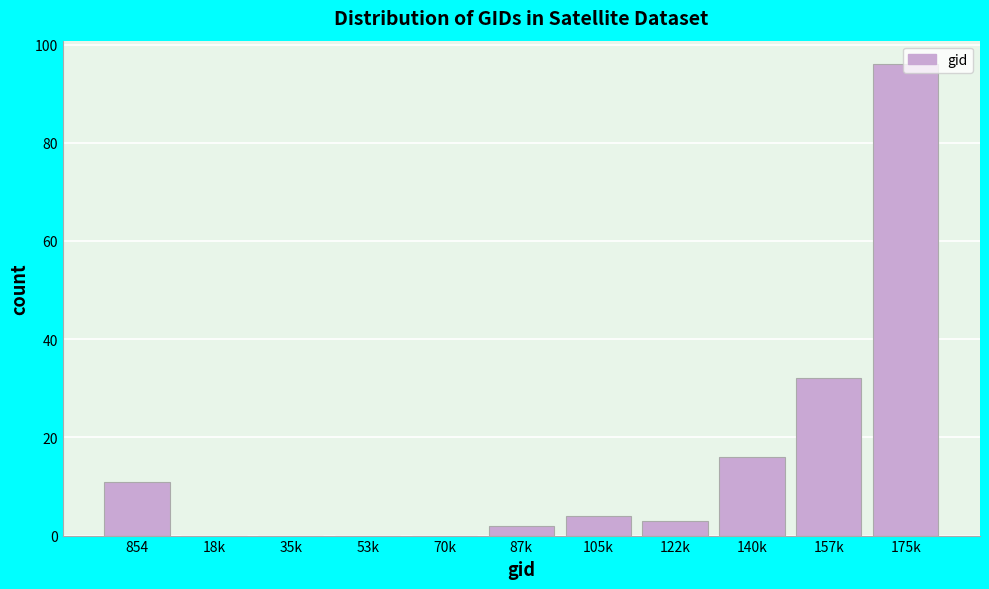

The chart shows a value of 2 at 87k. True or false?

True